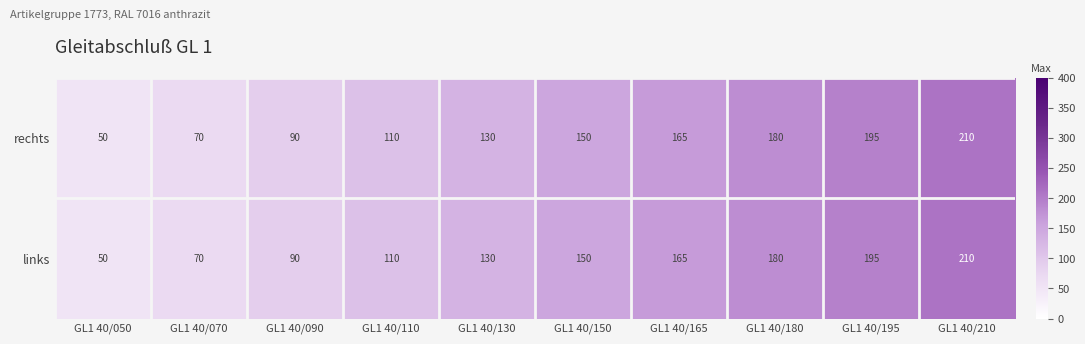

Reading right to left, extract all data points from this chart.

rechts: GL1 40/210=210	GL1 40/195=195	GL1 40/180=180	GL1 40/165=165	GL1 40/150=150	GL1 40/130=130	GL1 40/110=110	GL1 40/090=90	GL1 40/070=70	GL1 40/050=50
links: GL1 40/210=210	GL1 40/195=195	GL1 40/180=180	GL1 40/165=165	GL1 40/150=150	GL1 40/130=130	GL1 40/110=110	GL1 40/090=90	GL1 40/070=70	GL1 40/050=50